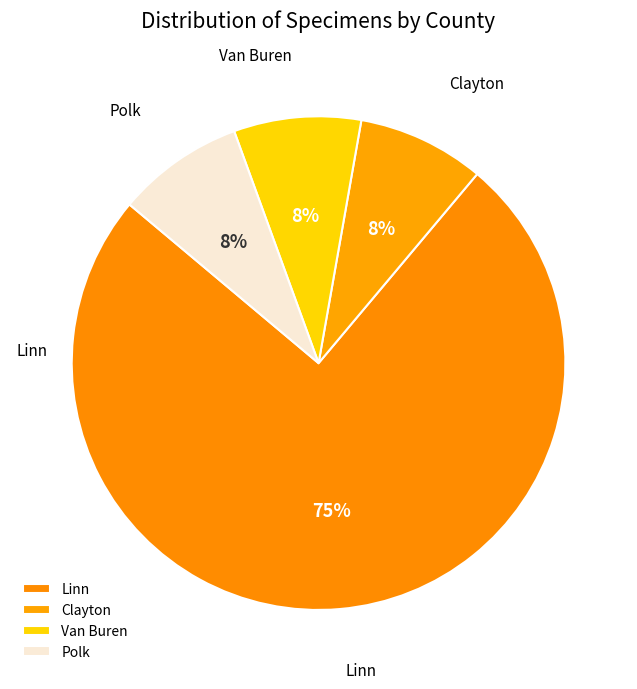

To the nearest percent, what percentage of the pie is Clayton?

8%